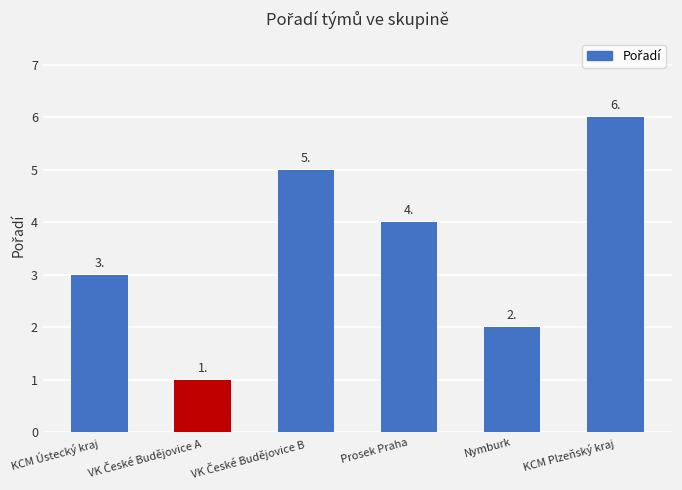

How many values are between 2 and 5?

4